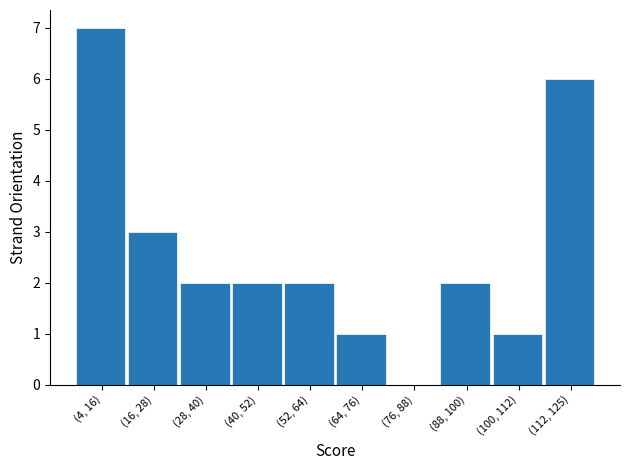

Reading left to right, transcribe all the data shown in this chart.

(4, 16)=7	(16, 28)=3	(28, 40)=2	(40, 52)=2	(52, 64)=2	(64, 76)=1	(76, 88)=0	(88, 100)=2	(100, 112)=1	(112, 125)=6